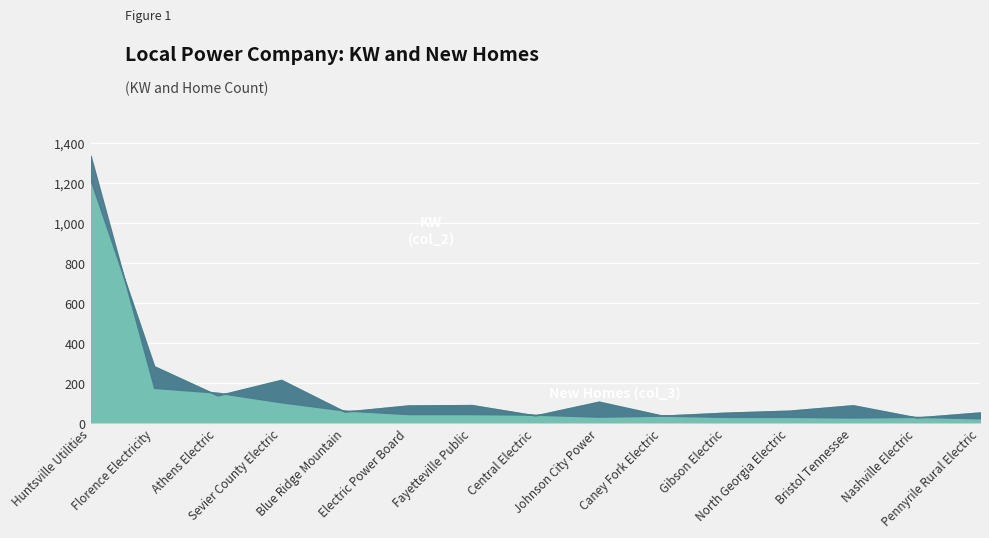

At which label is New Homes (col_3) closest to 622?

Florence Electricity